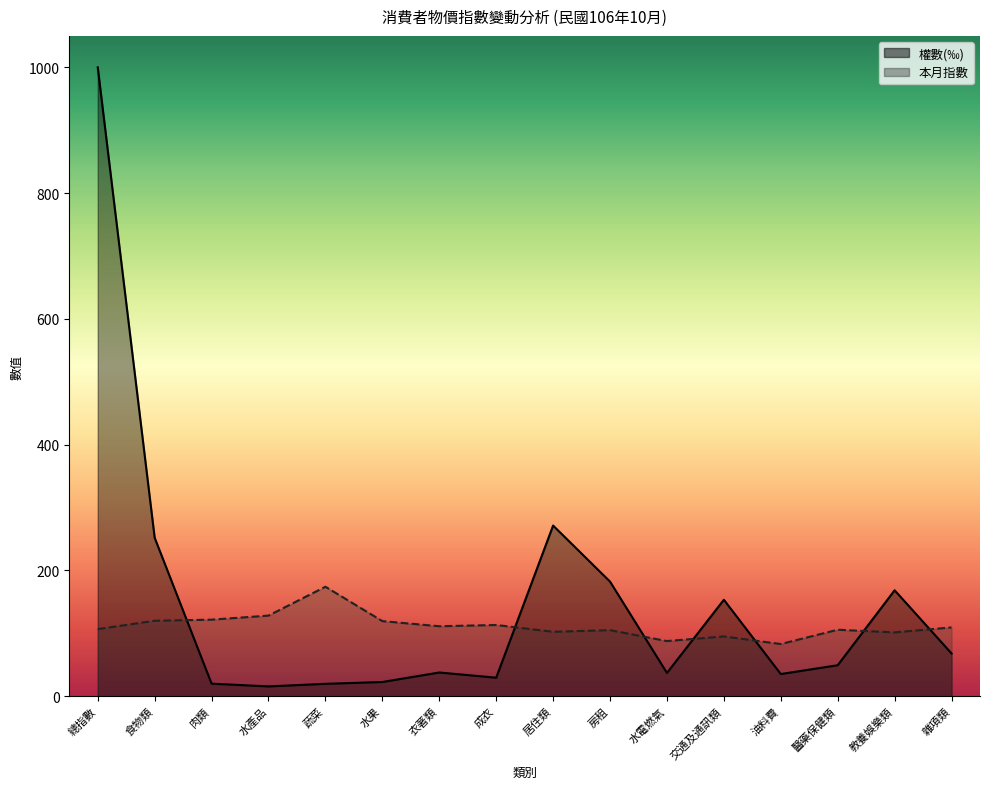

Which series changed the most between 居住類 and 房租?

權數(‰)